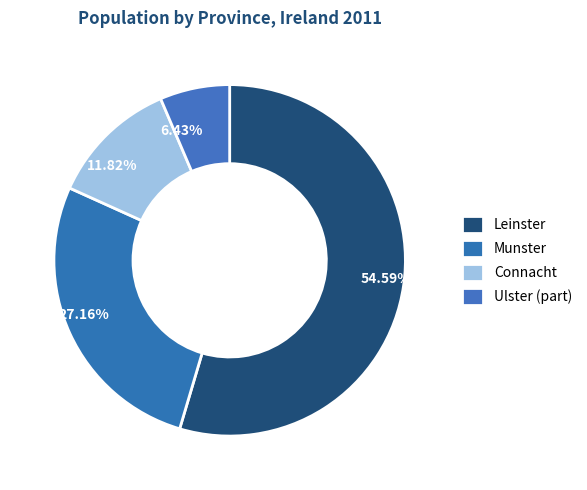

The Connacht slice represents 12% of the pie. True or false?

True